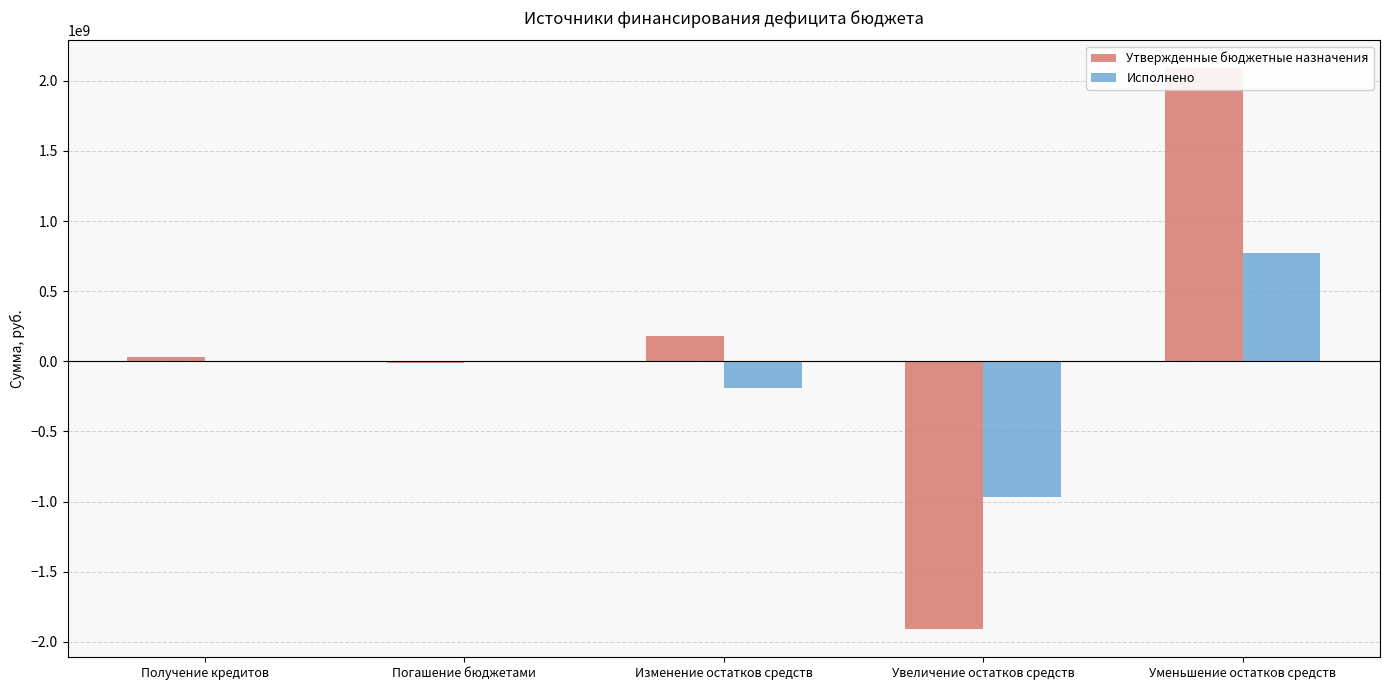

What is the average value of the Утвержденные бюджетные назначения series?

75580320.7